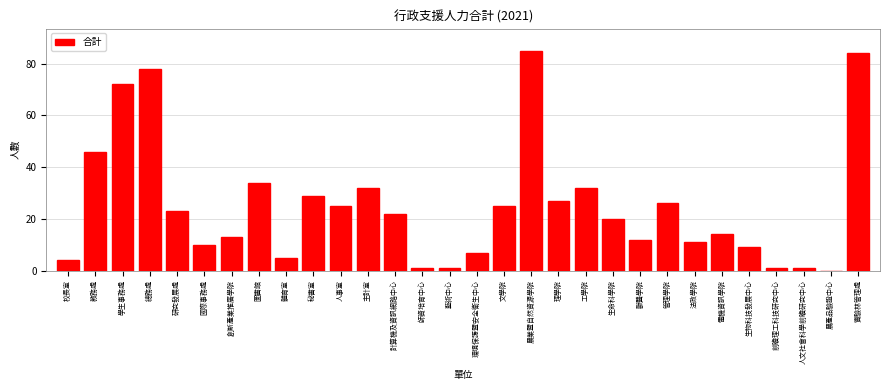

Reading left to right, transcribe all the data shown in this chart.

校長室=4	教務處=46	學生事務處=72	總務處=78	研究發展處=23	國際事務處=10	創新產業推廣學院=13	圖書館=34	體育室=5	秘書室=29	人事室=25	主計室=32	計算機及資訊網路中心=22	師資培育中心=1	藝術中心=1	環境保護暨安全衛生中心=7	文學院=25	農業暨自然資源學院=85	理學院=27	工學院=32	生命科學院=20	獸醫學院=12	管理學院=26	法政學院=11	電機資訊學院=14	生物科技發展中心=9	前瞻理工科技研究中心=1	人文社會科學前瞻研究中心=1	農產品驗證中心=0	實驗林管理處=84